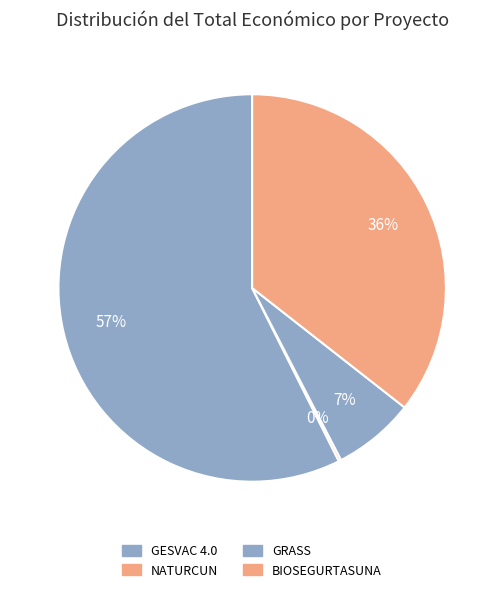

To the nearest percent, what percentage of the pie is GRASS?

7%